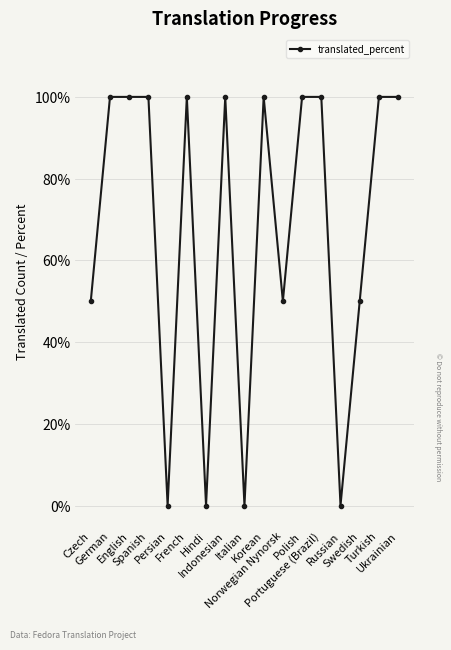

Reading left to right, list all the values displayed in this chart.

50	100	100	100	0	100	0	100	0	100	50	100	100	0	50	100	100